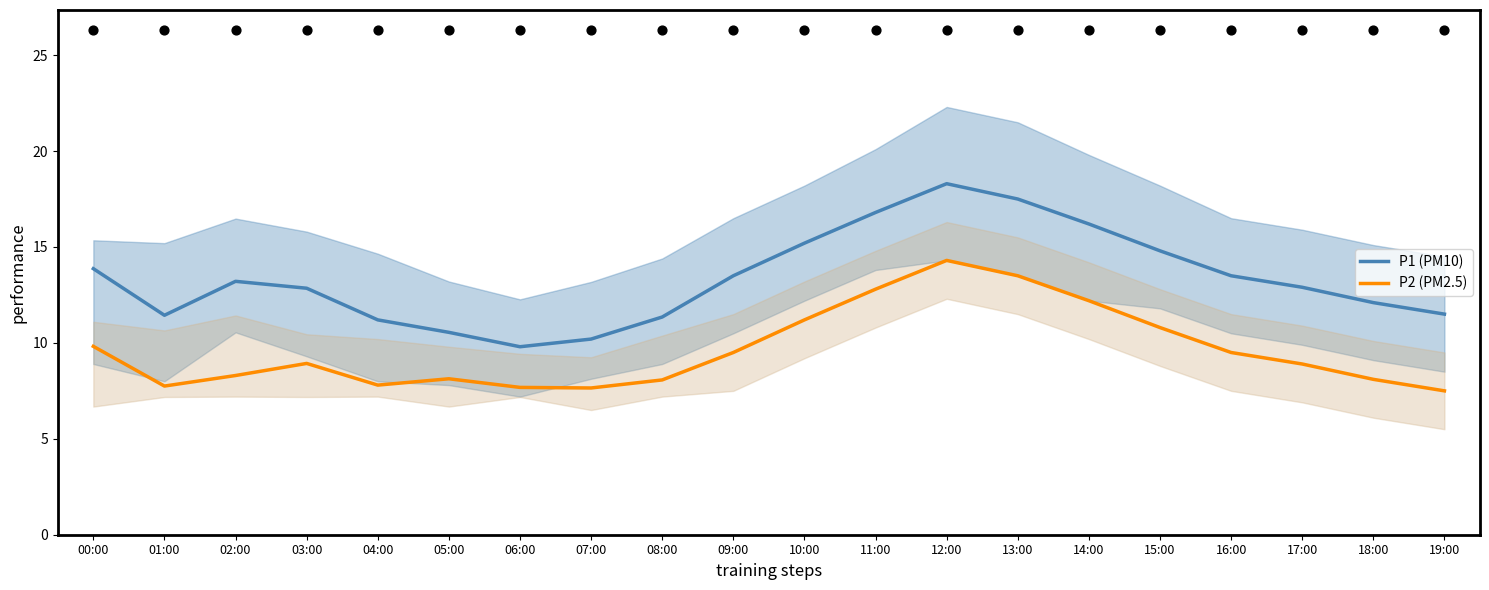

Is the value of P1 (PM10) at 18:00 greater than the value of P2 (PM2.5) at 16:00?

Yes